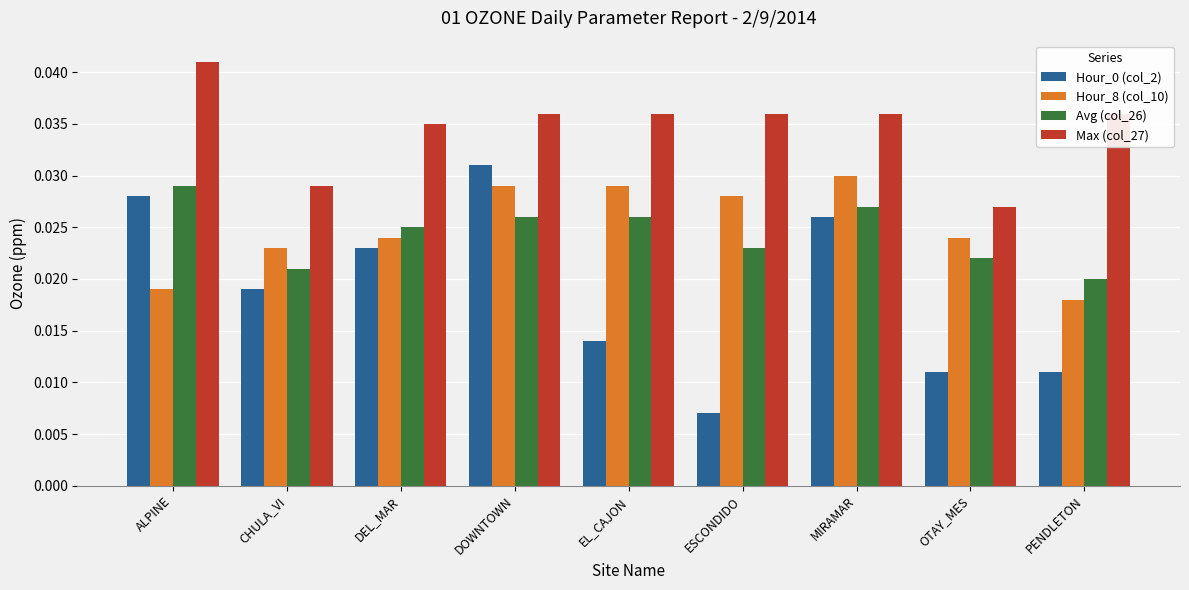

Is the value of Hour_0 (col_2) at ESCONDIDO greater than the value of Hour_8 (col_10) at CHULA_VI?

No